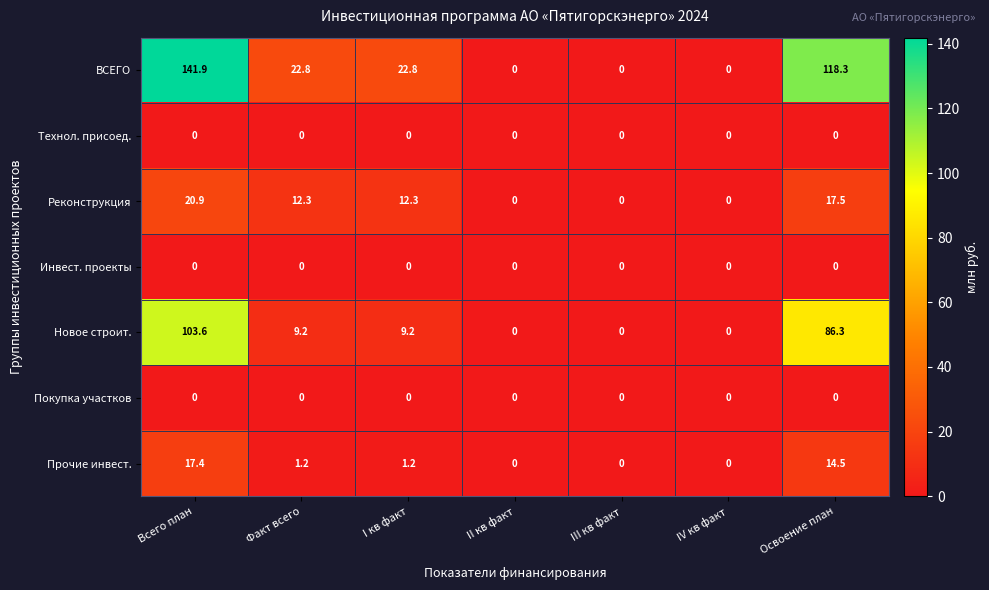

What is the greatest value displayed?

141.9